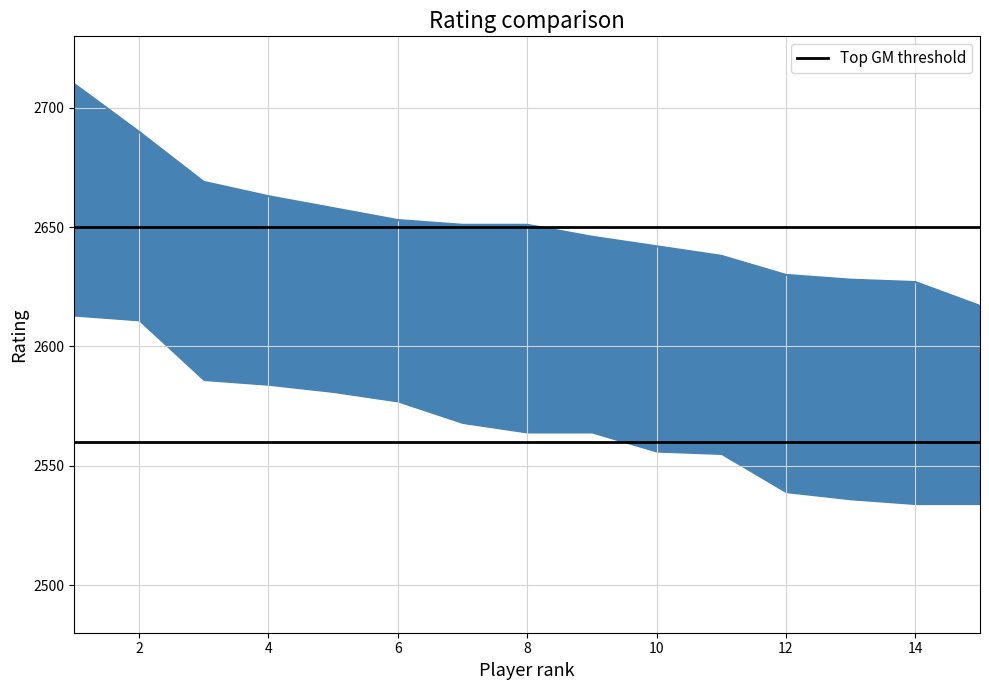

Which category has the highest value across all series?

1